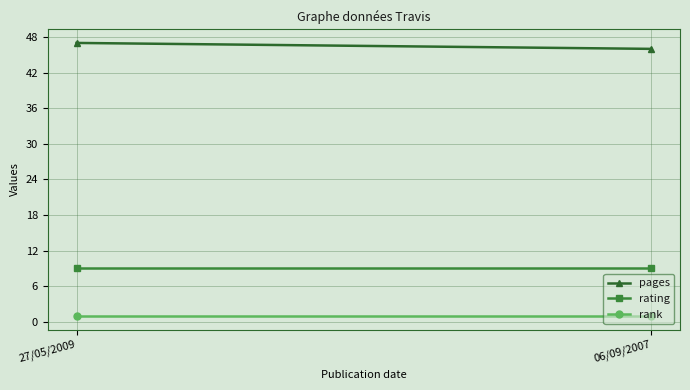

Which series has the largest total across all categories?

pages